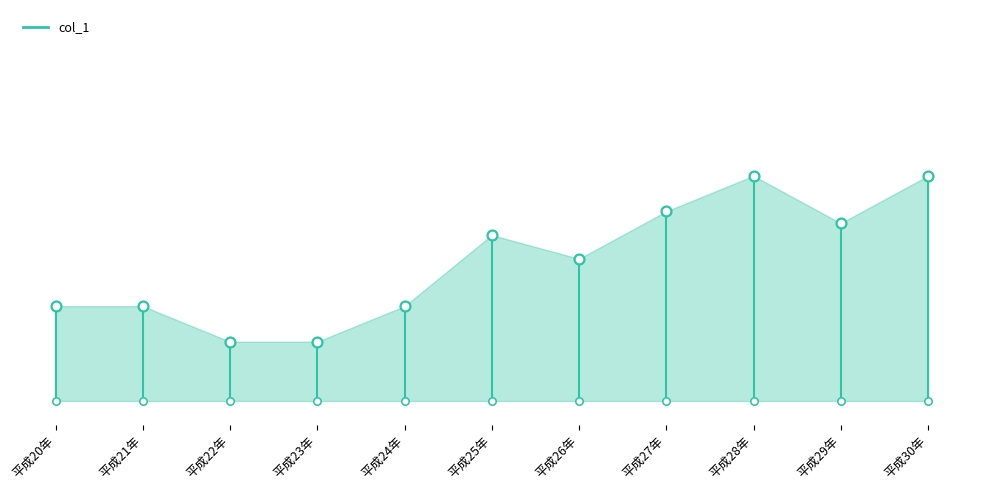

What is the change in value from 平成25年 to 平成28年?

+0.5